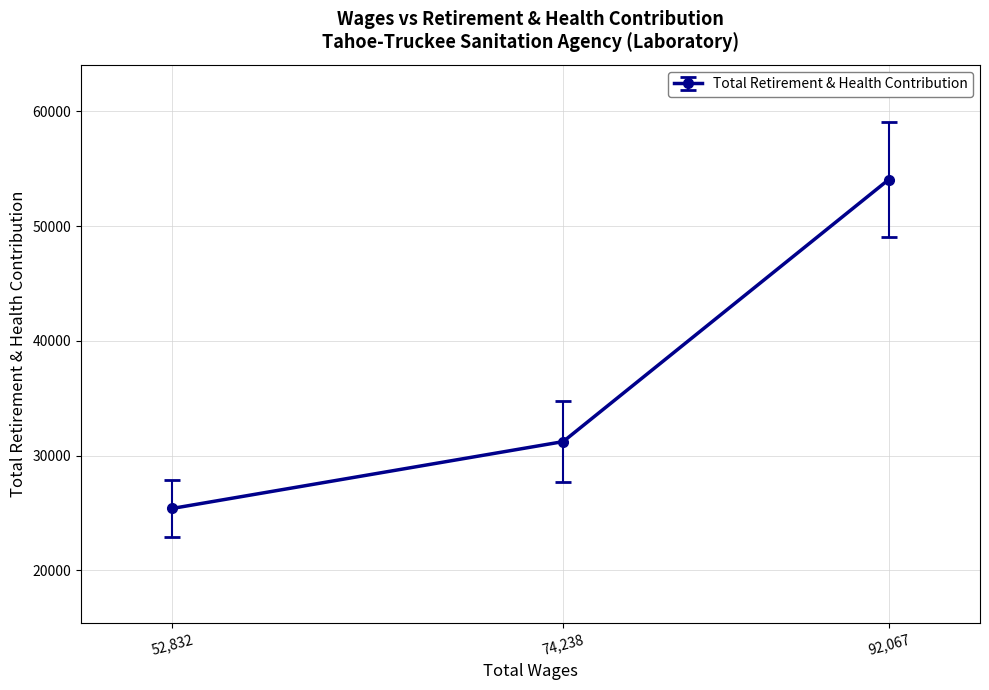

What is the sum of the values at 52,832 and 92,067?

79461